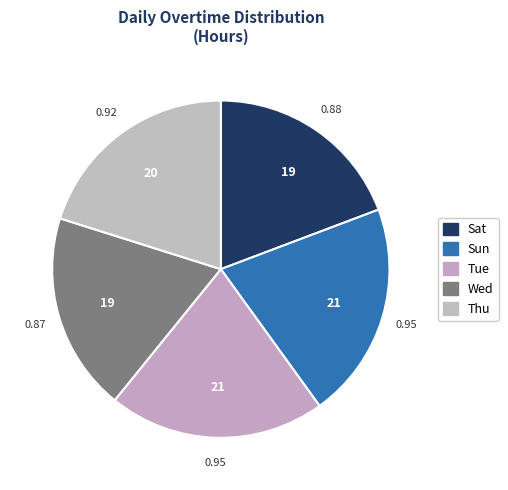

Is there any slice that represents more than half of the pie?

No